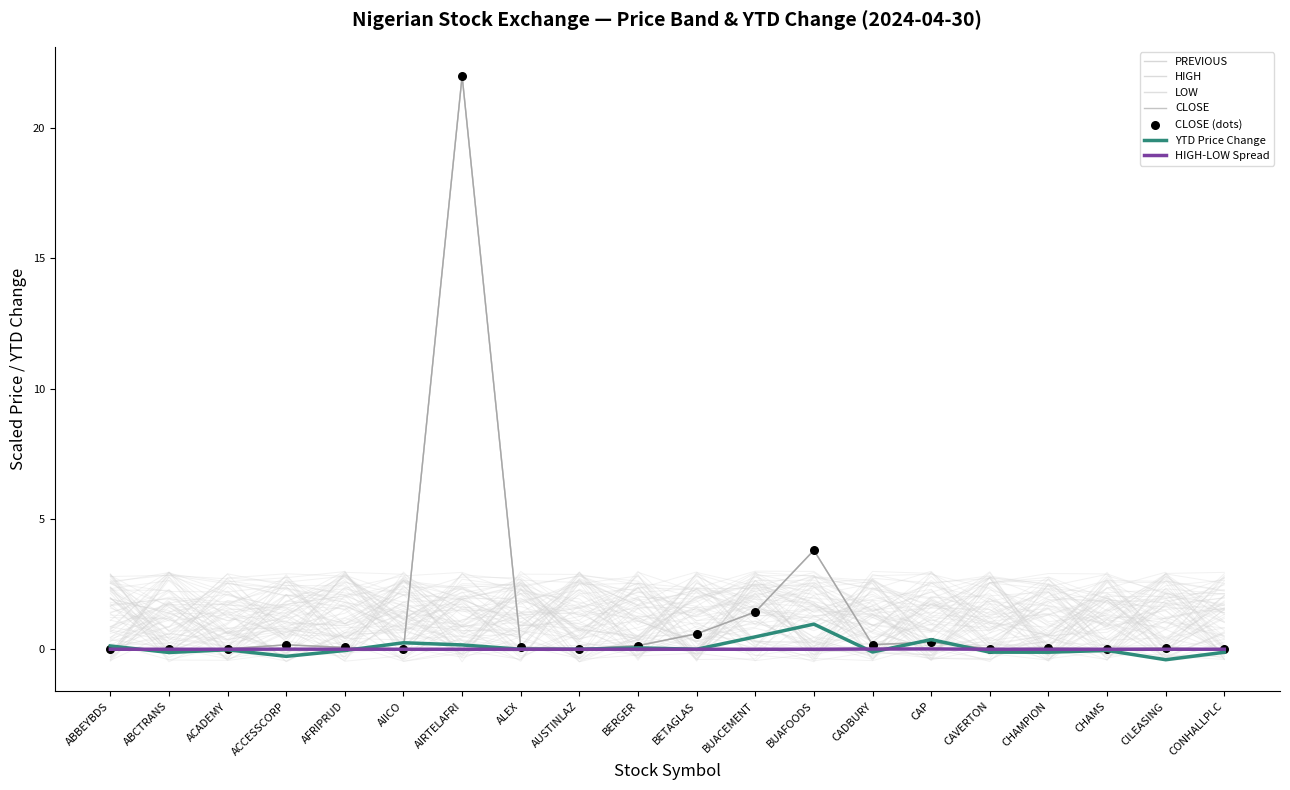

Which series has the largest total across all categories?

HIGH